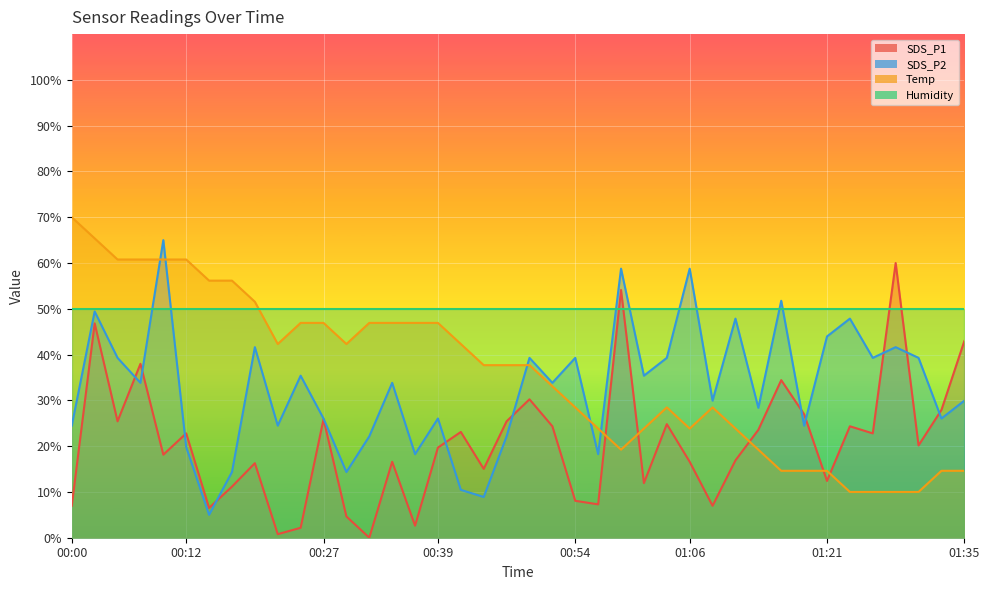

How many data points in SDS_P1 are less than 20?

20